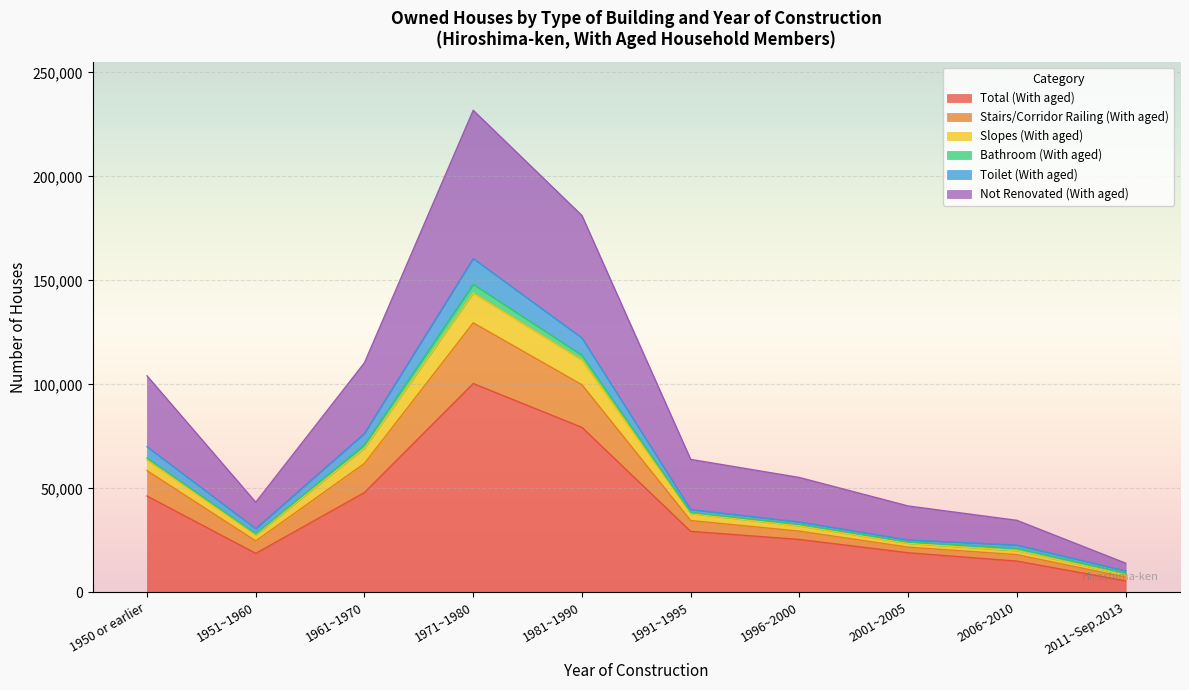

Where is the first local maximum for Total (With aged)?

1971~1980